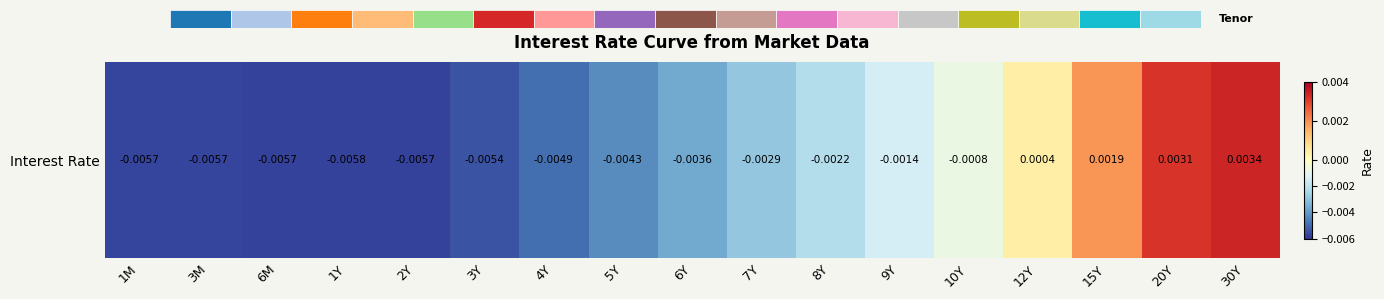

How many values are above zero?

4